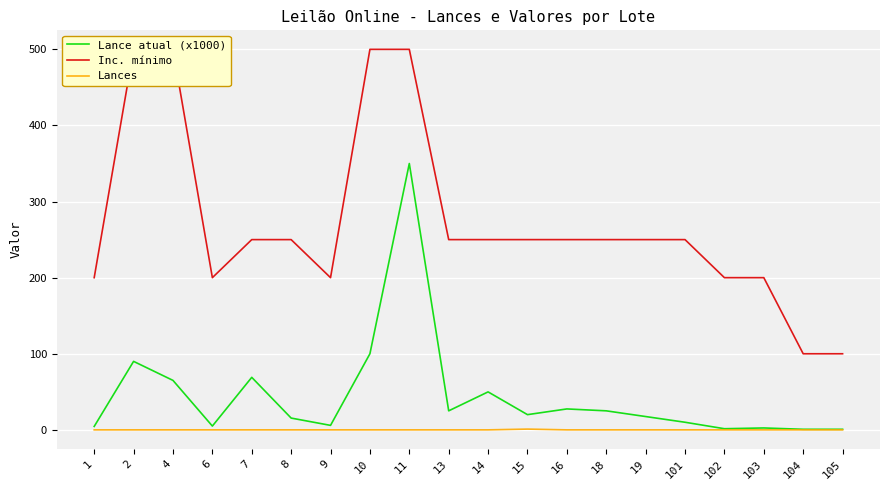

At which category does the chart reach its peak across all series?

2